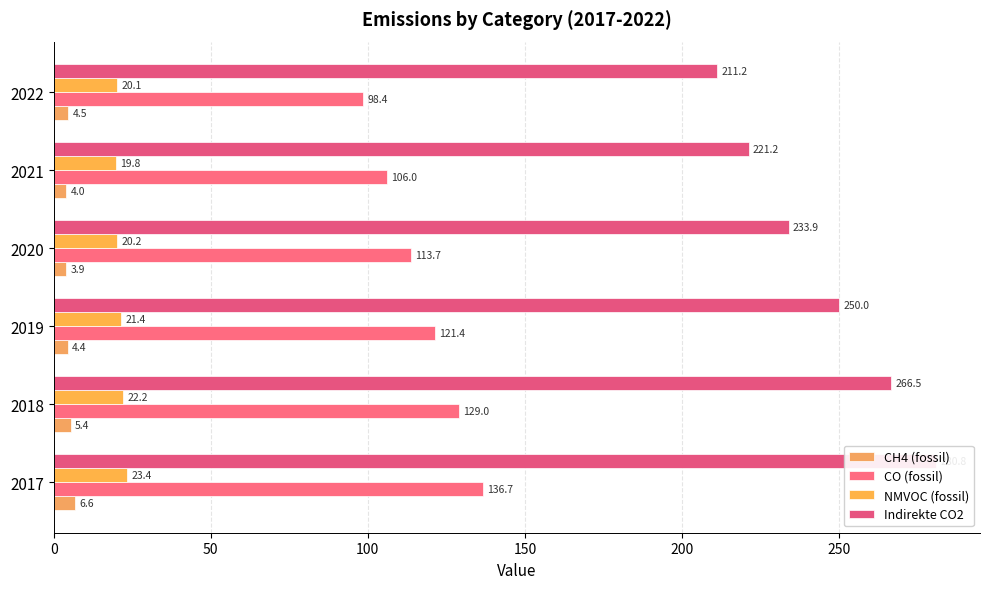

What is the value of the CH4 (fossil) bar at the 5th from the left?

4.0